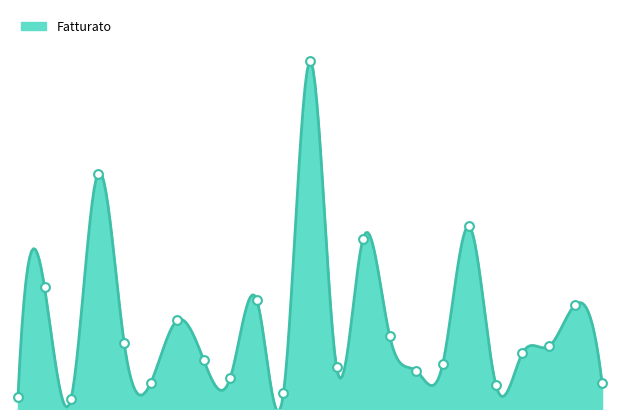

What is the change in value from 2021-04-15 to 2021-05-09?

-170